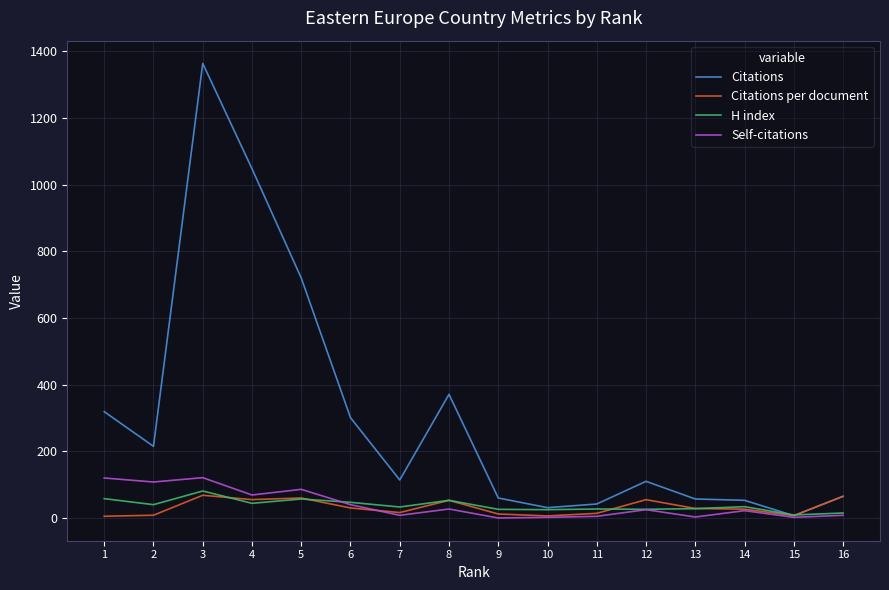

What is the maximum value for Self-citations?

121.0